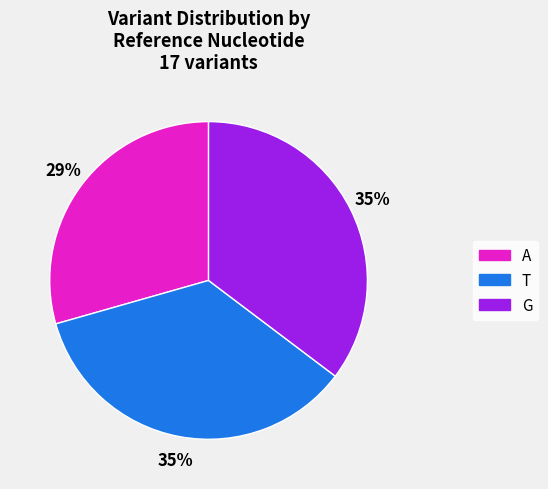

To the nearest percent, what portion does G represent?

35%